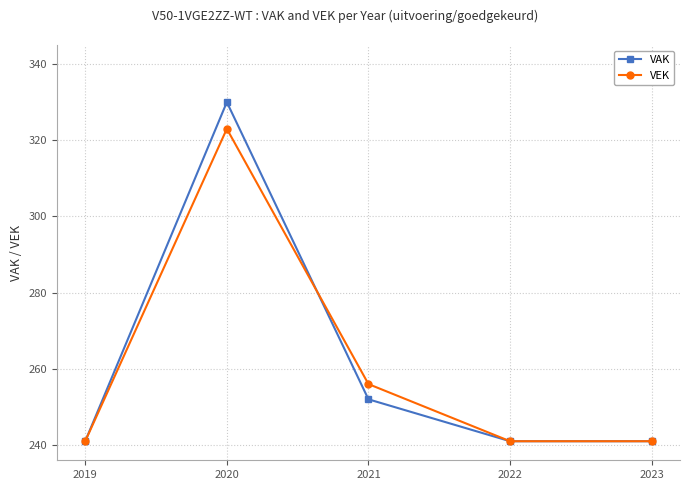

Which series has the largest range (max minus min)?

VAK